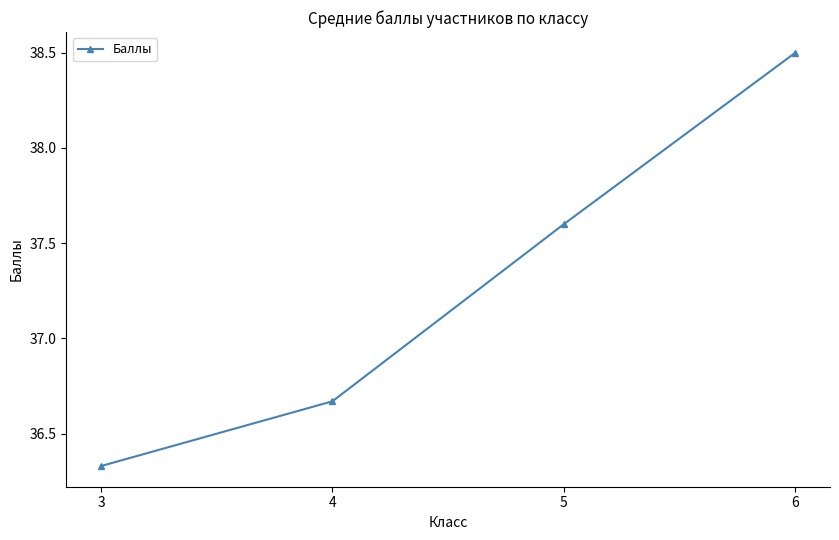

How many lines are shown in the chart?

1